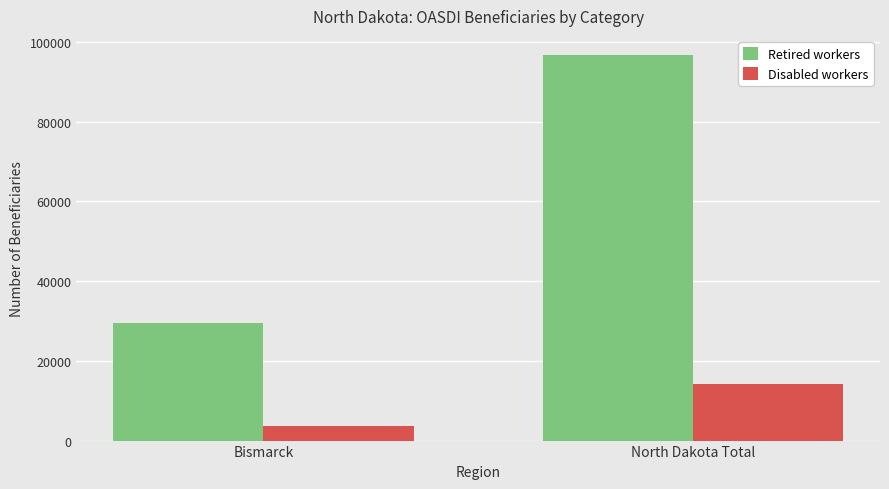

What is the difference between the Disabled workers values at North Dakota Total and Bismarck?

10390